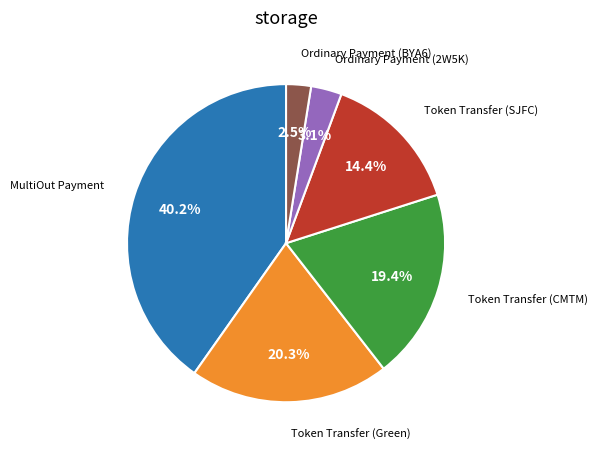

Is there any slice that represents more than half of the pie?

No